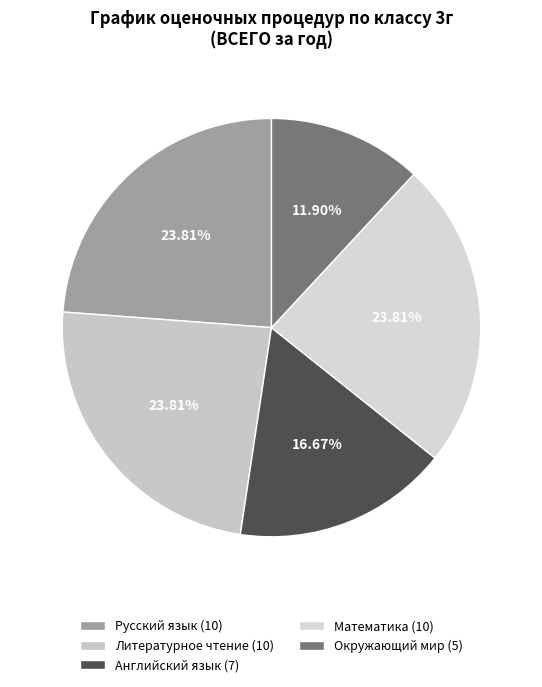

Count the number of slices in the pie.

5